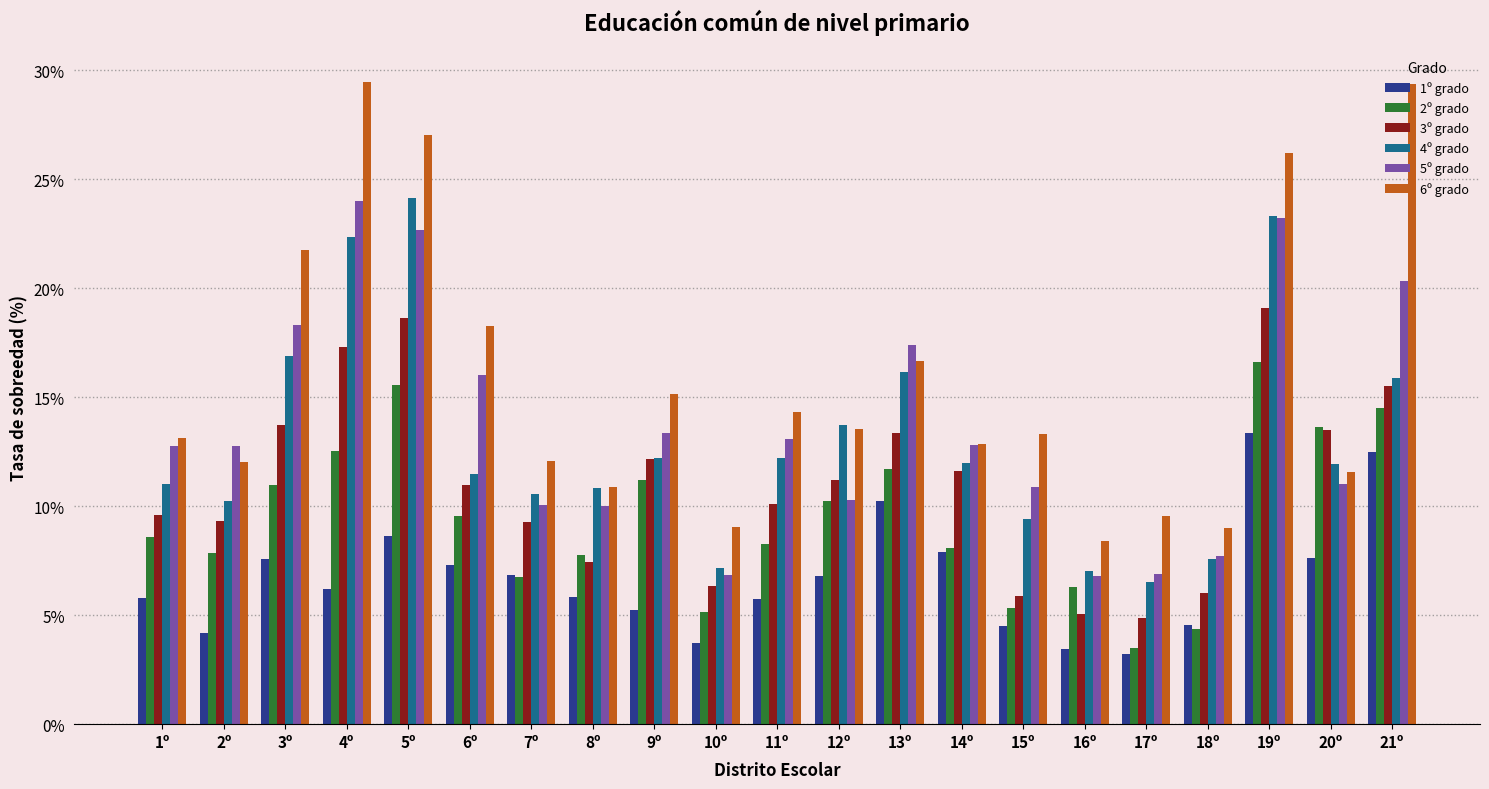

Is the value of 5º grado at 19º greater than the value of 4º grado at 5º?

No